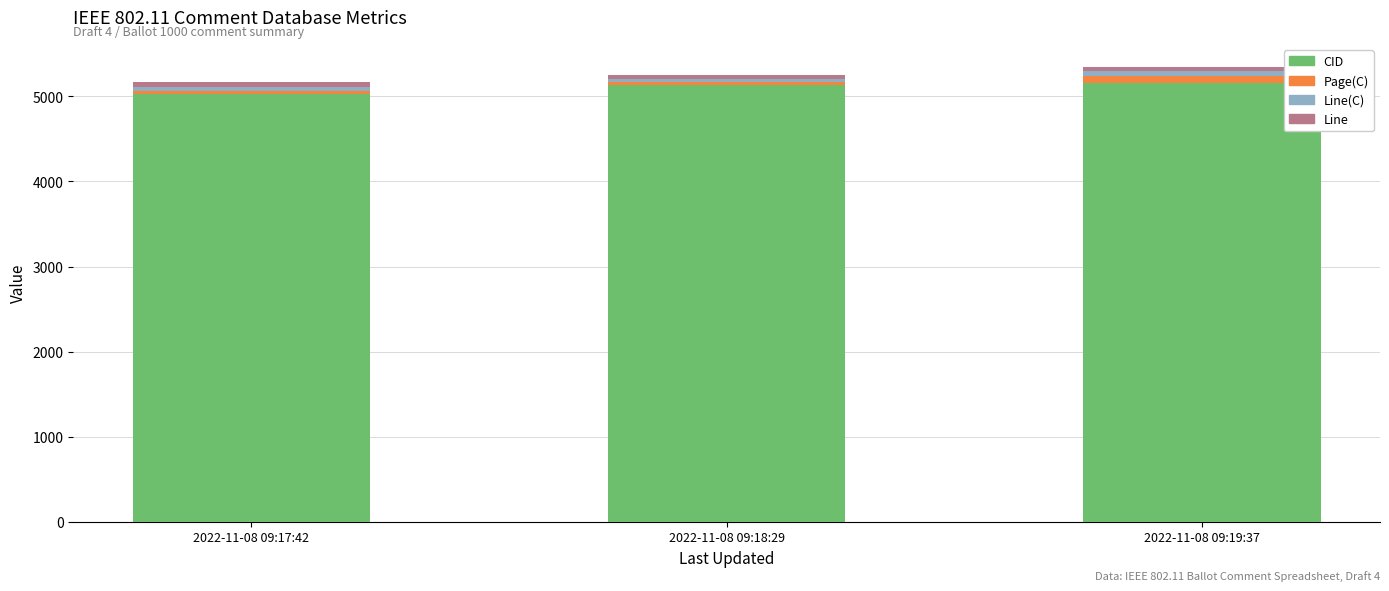

How many bars are there in total?

3